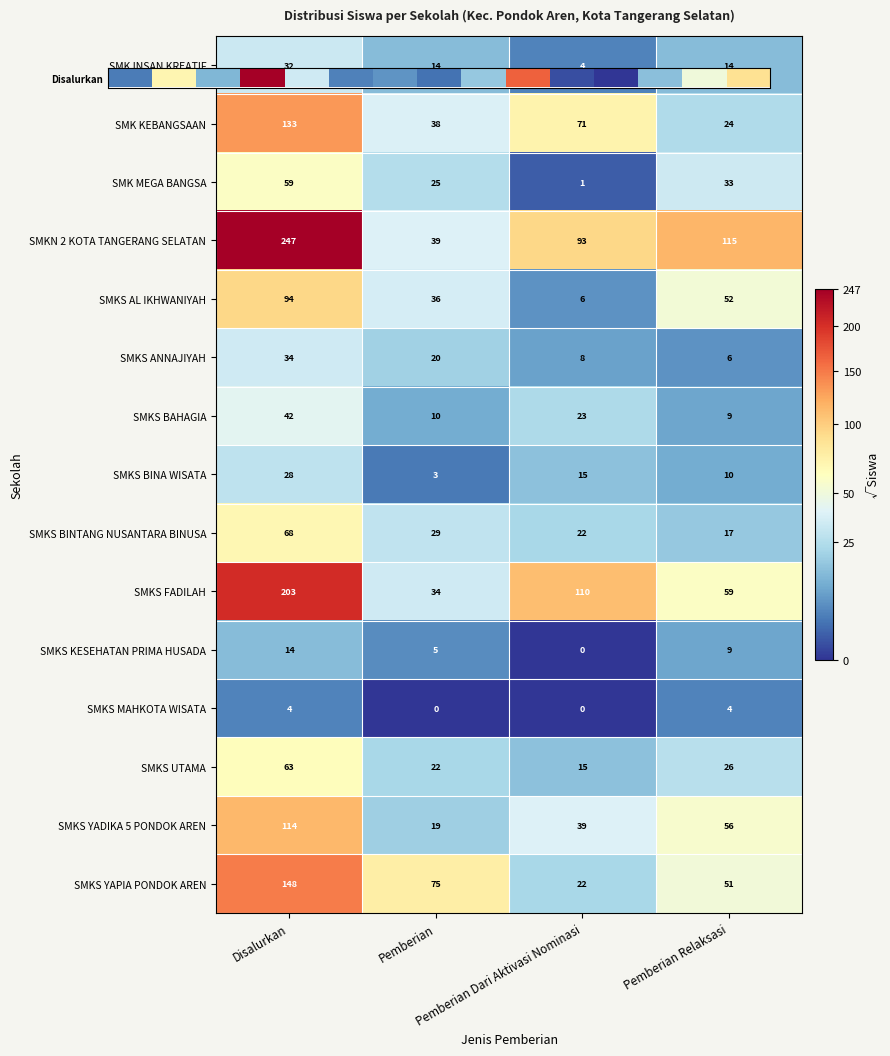

Count the SMK INSAN KREATIF values in the range 14 to 32.

3